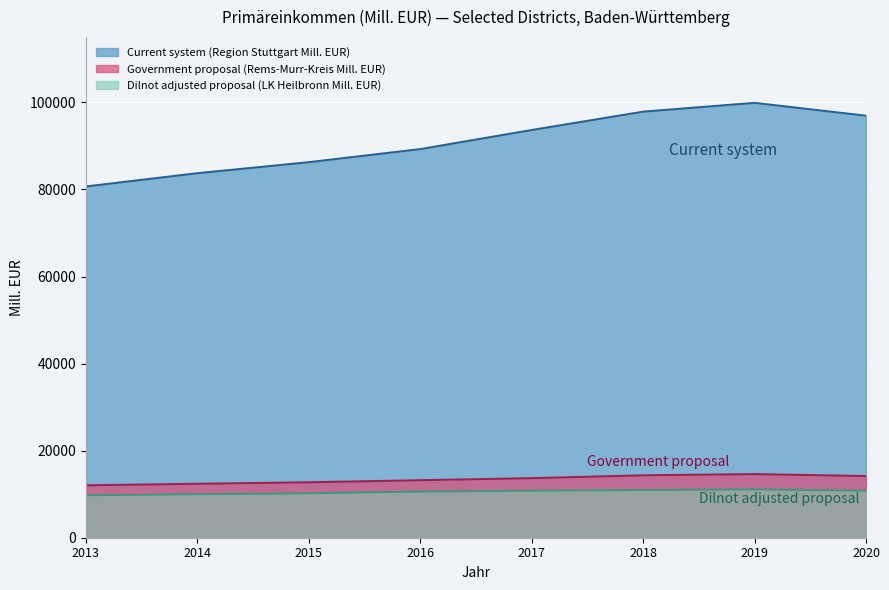

Reading left to right, extract all data points from this chart.

Current system (Region Stuttgart Mill. EUR): 2013=80692.3	2014=83744.8	2015=86273.7	2016=89279.0	2017=93665.5	2018=97882.5	2019=99904.2	2020=96954.7
Government proposal (Rems-Murr-Kreis Mill. EUR): 2013=12044.1	2014=12396.9	2015=12738.0	2016=13218.6	2017=13687.9	2018=14345.2	2019=14621.4	2020=14171.2